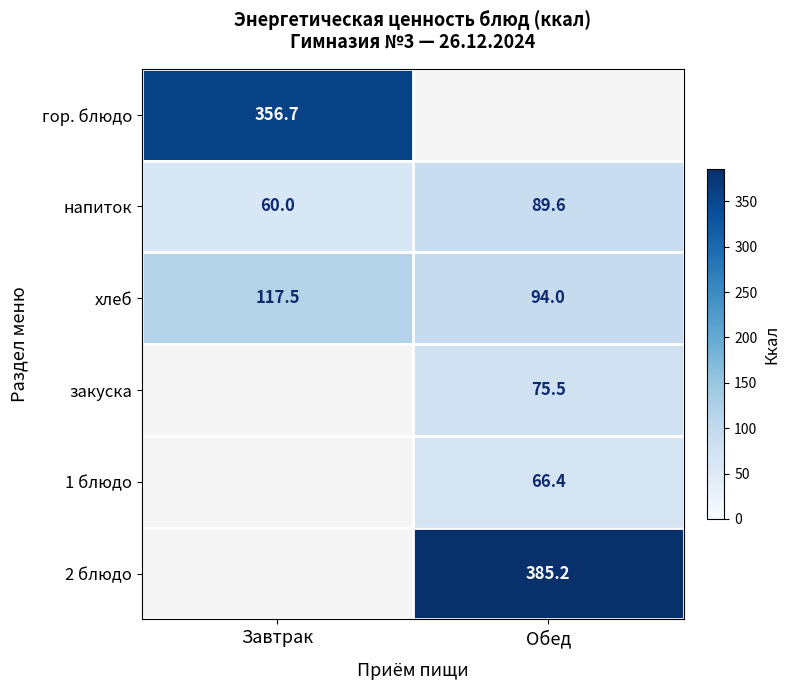

True or false: закуска has a value of 115.2 at Обед.

False